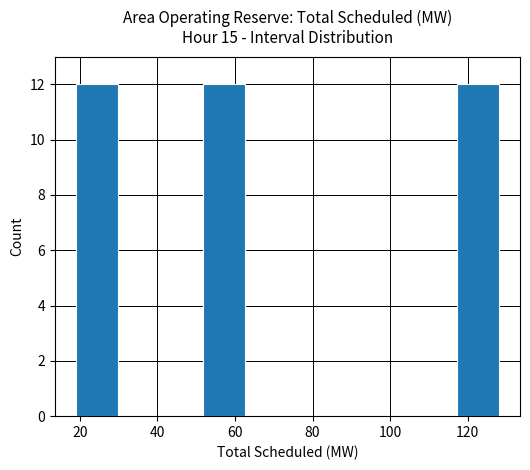

How tall is the bar that spans 20 to 30 on the x-axis? Neither the bar edges nor the heights are printed on the chart, so give them approximately, as read against the axes.

12